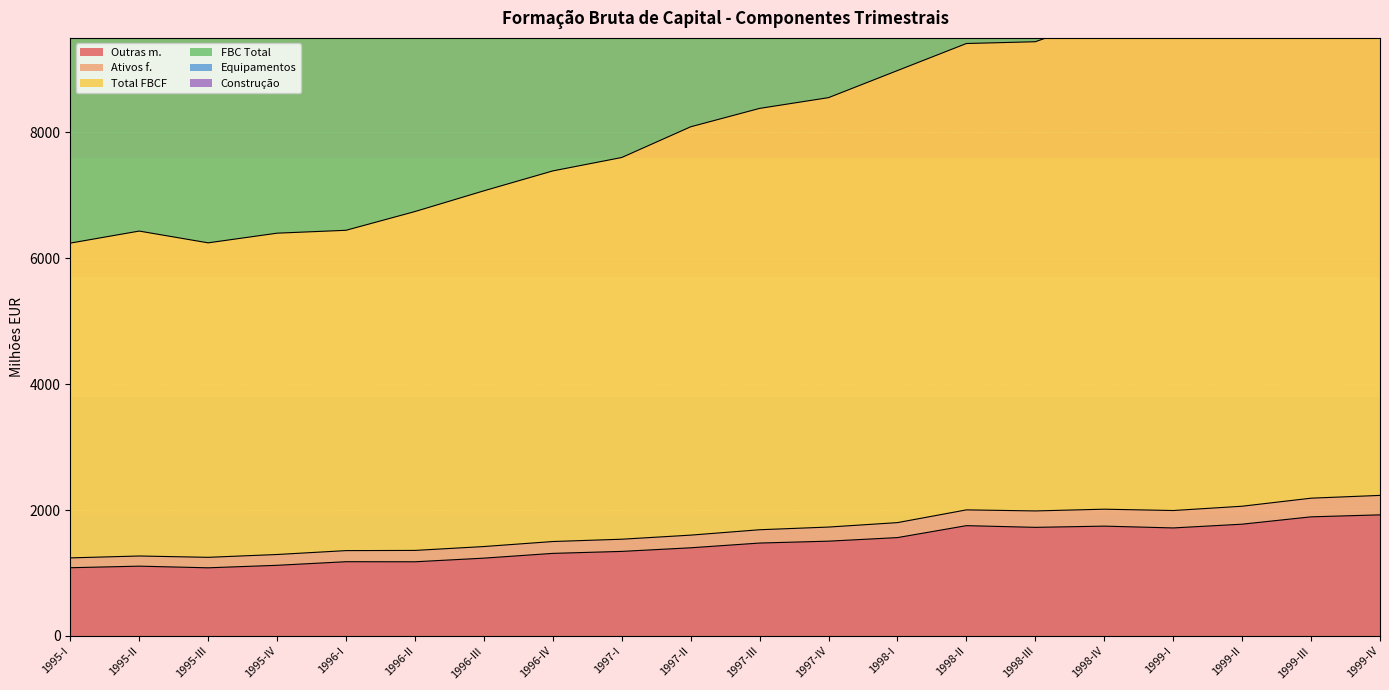

At how many categories does at least one series exceed 16693?

14